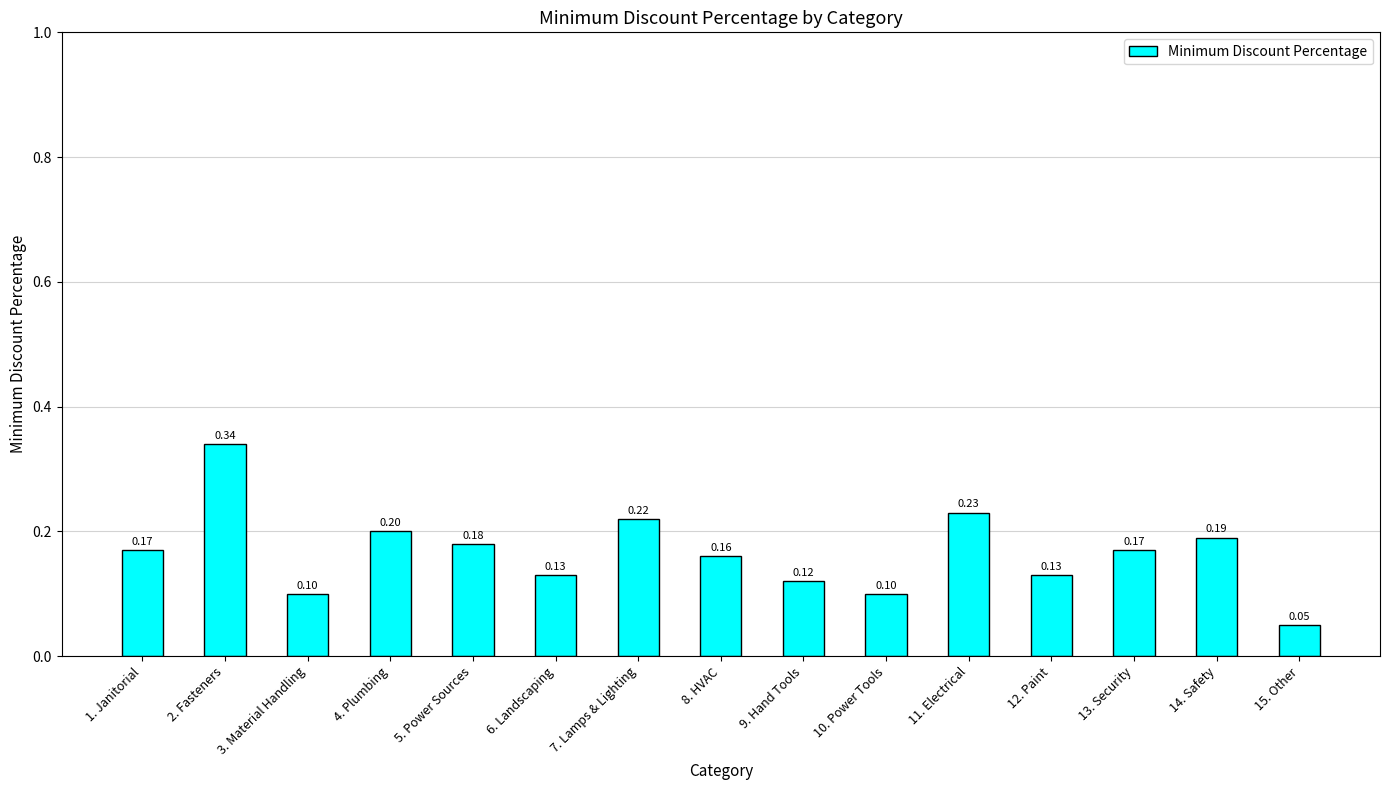

True or false: the data shows 0.2 at 11. Electrical.

True